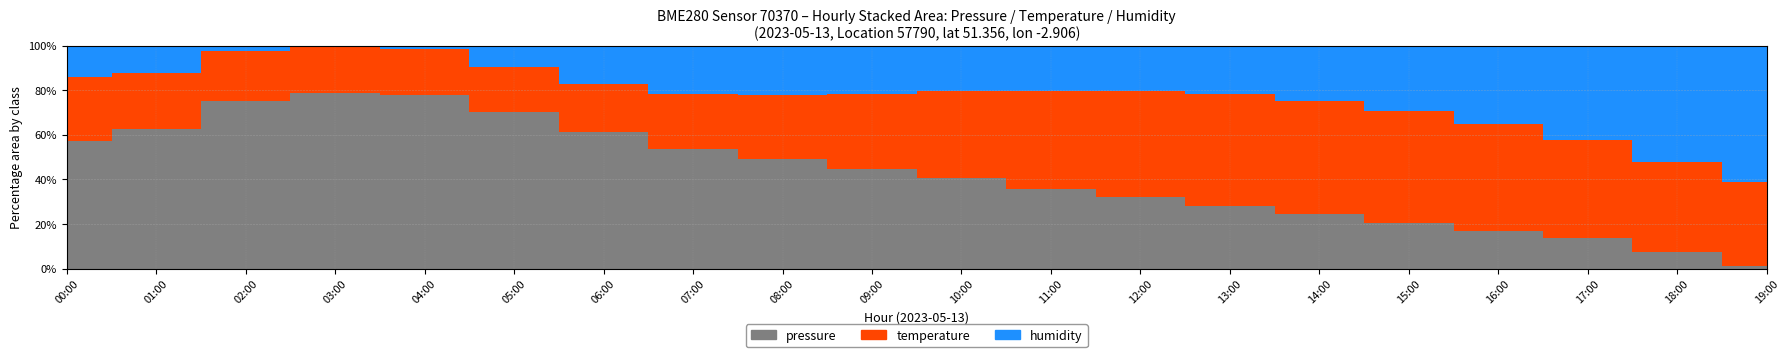

Reading left to right, what are all the values shown in this chart?

pressure: 102817.7	102827.4	102853.8	102860.0	102858.0	102845.0	102830.0	102820.0	102815.0	102810.0	102805.0	102800.0	102795.0	102790.0	102785.0	102780.0	102775.0	102770.0	102760.0	102750.0
temperature: 15.3	14.9	14.6	14.5	14.4	14.3	14.6	15.0	15.5	16.2	17.0	17.8	18.4	18.8	18.9	18.7	18.2	17.5	16.8	16.2
humidity: 100.0	100.0	100.0	100.0	100.0	100.0	100.0	100.0	100.0	100.0	99.5	98.0	97.0	96.0	95.5	96.0	97.0	98.0	99.0	100.0